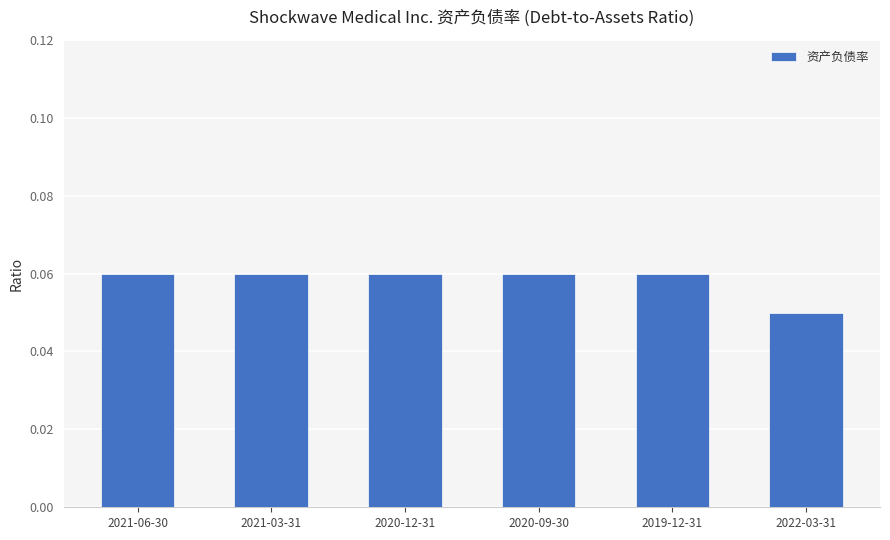

The chart shows a value of 0.0 at 2021-06-30. True or false?

False